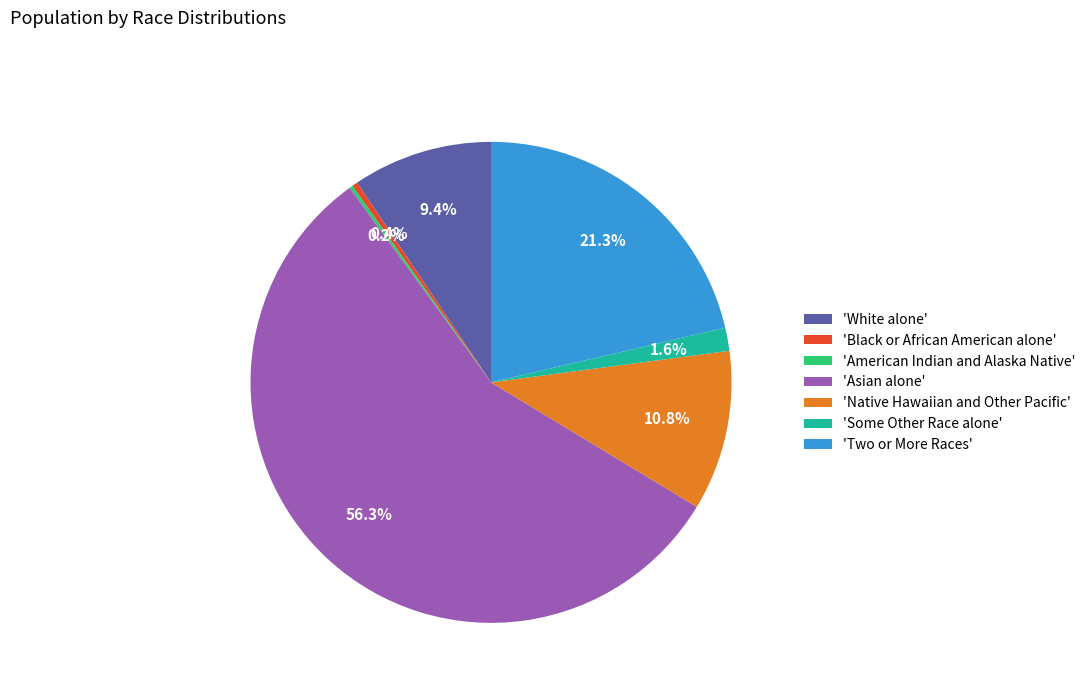

What is the majority slice?

'Asian alone'